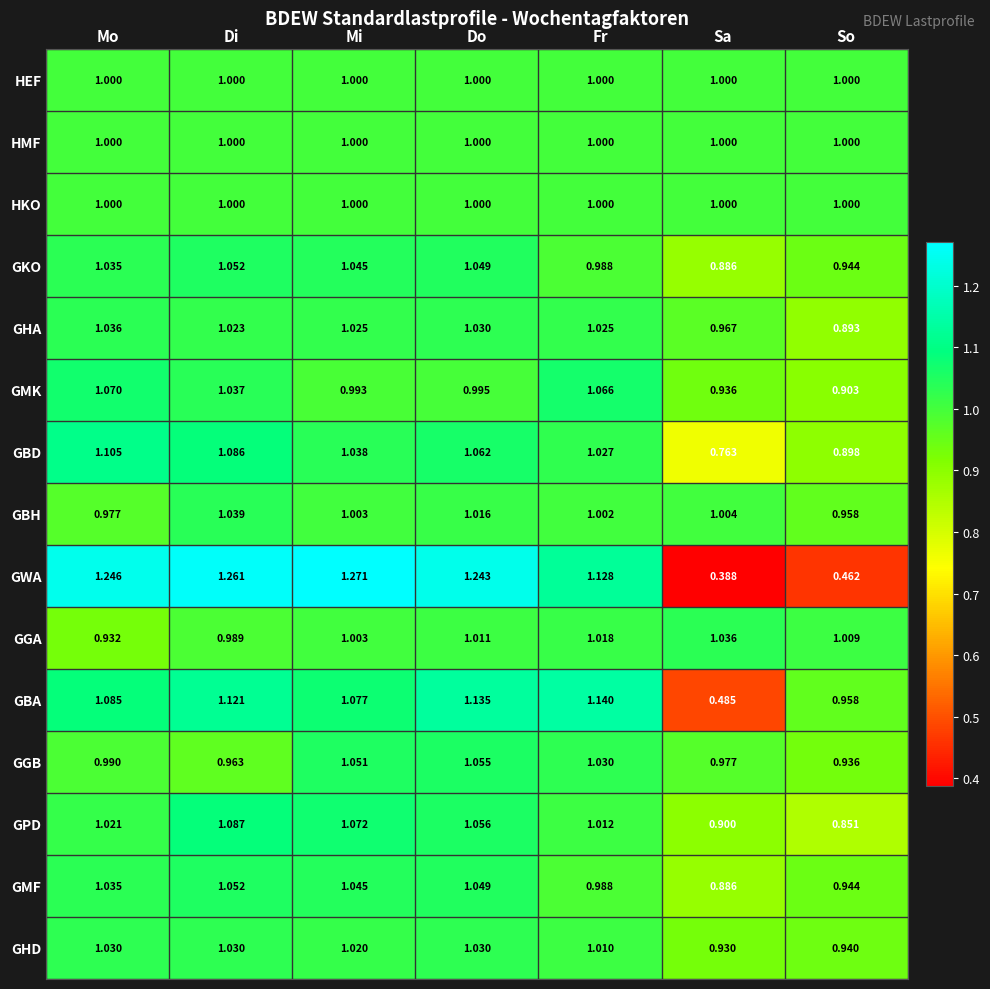

How many distinct data groups are displayed?

15